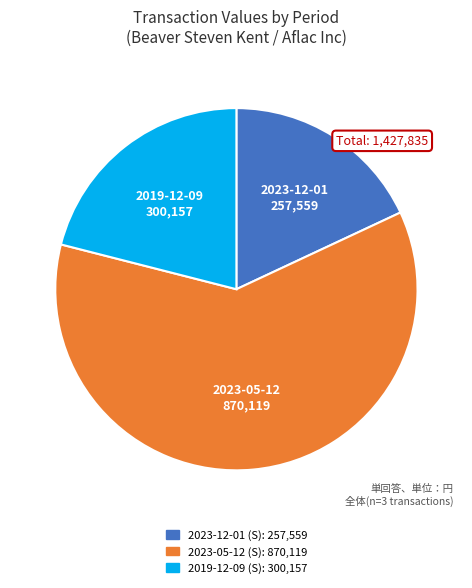

Combined, do 2019-12-09 (S) and 2023-05-12 (S) account for over 50%?

Yes